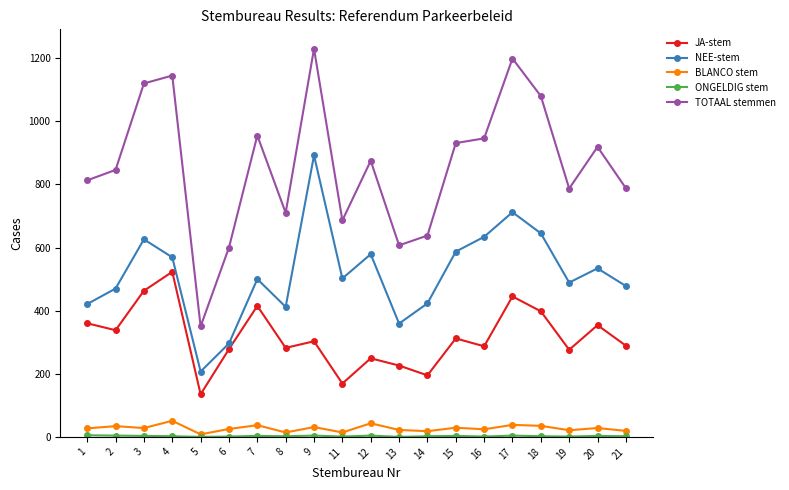

How many values in the BLANCO stem series are below 28?

10